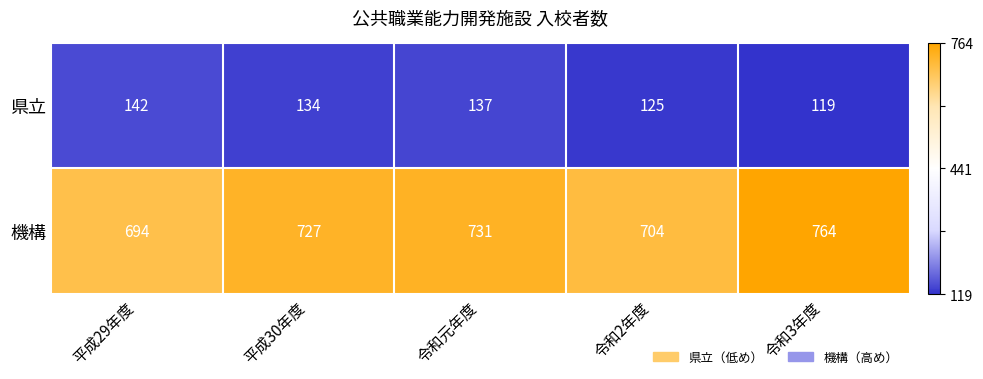

Rank the series by their maximum value, from highest to lowest.

機構, 県立